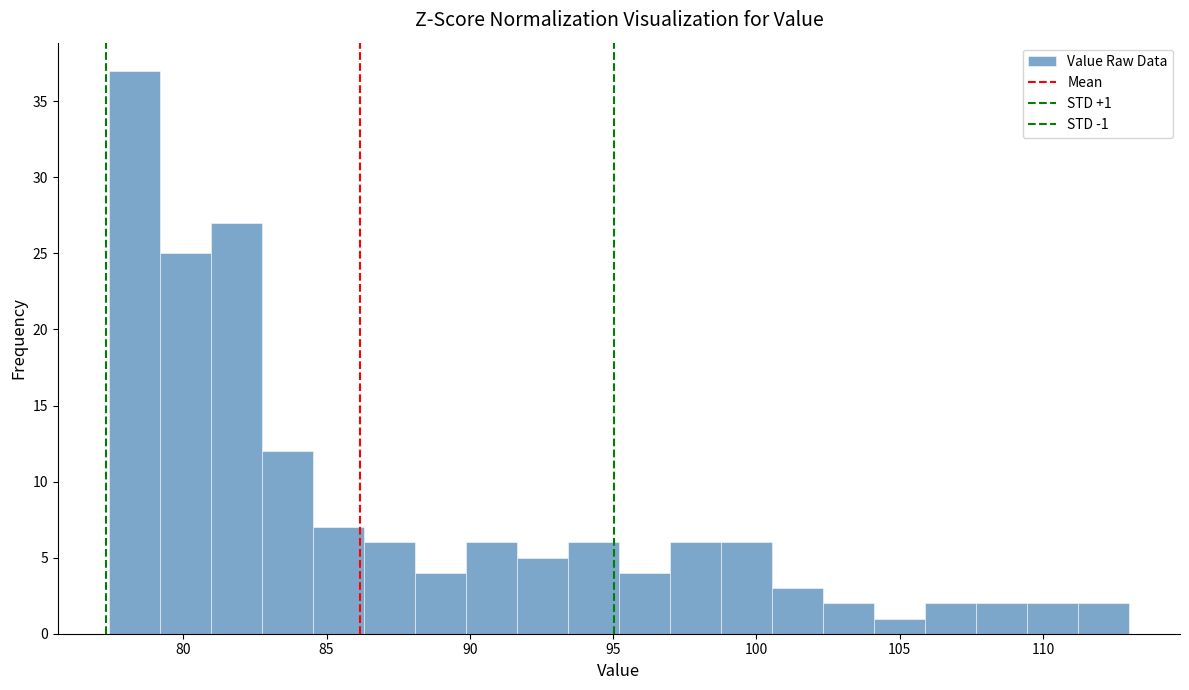

Around what value on the x-axis is the tallest bar? Give the approximate position of its centre, as read against the axis.

78.5